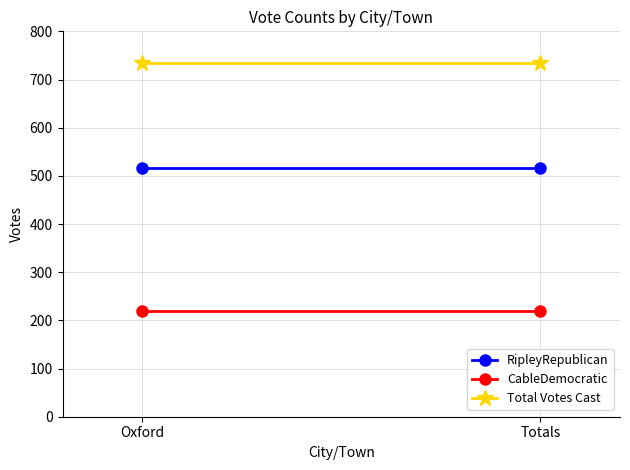

What is the label of the 2nd point from the right?

Oxford